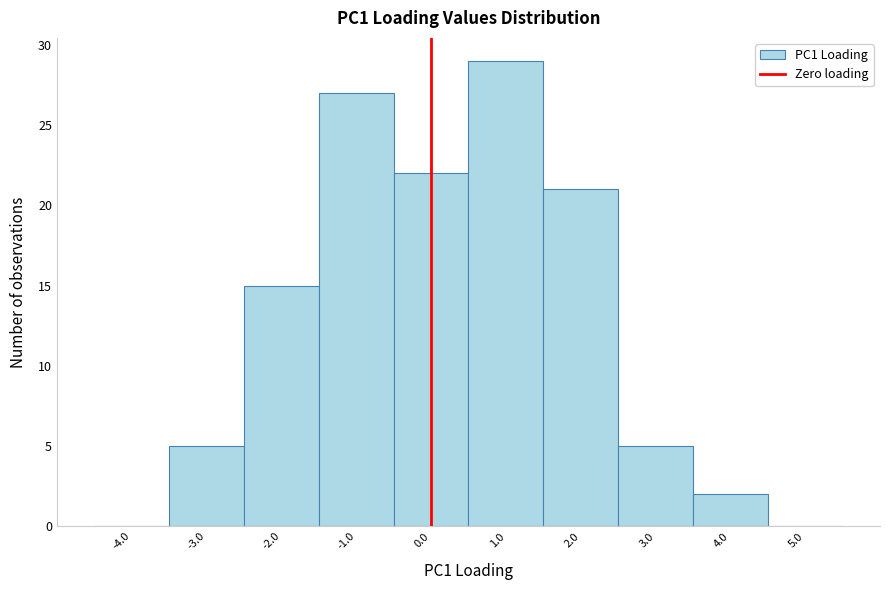

Reading left to right, transcribe this chart: for each bar, give the range it covers on the x-axis and its height. The values are not printed on the chart, so give them approximately, as read against the axis.

-4.5 to -3.5: 0
-3.5 to -2.5: 5
-2.5 to -1.5: 15
-1.5 to -0.5: 27
-0.5 to 0.5: 22
0.5 to 1.5: 29
1.5 to 2.5: 21
2.5 to 3.5: 5
3.5 to 4.5: 2
4.5 to 5.5: 0